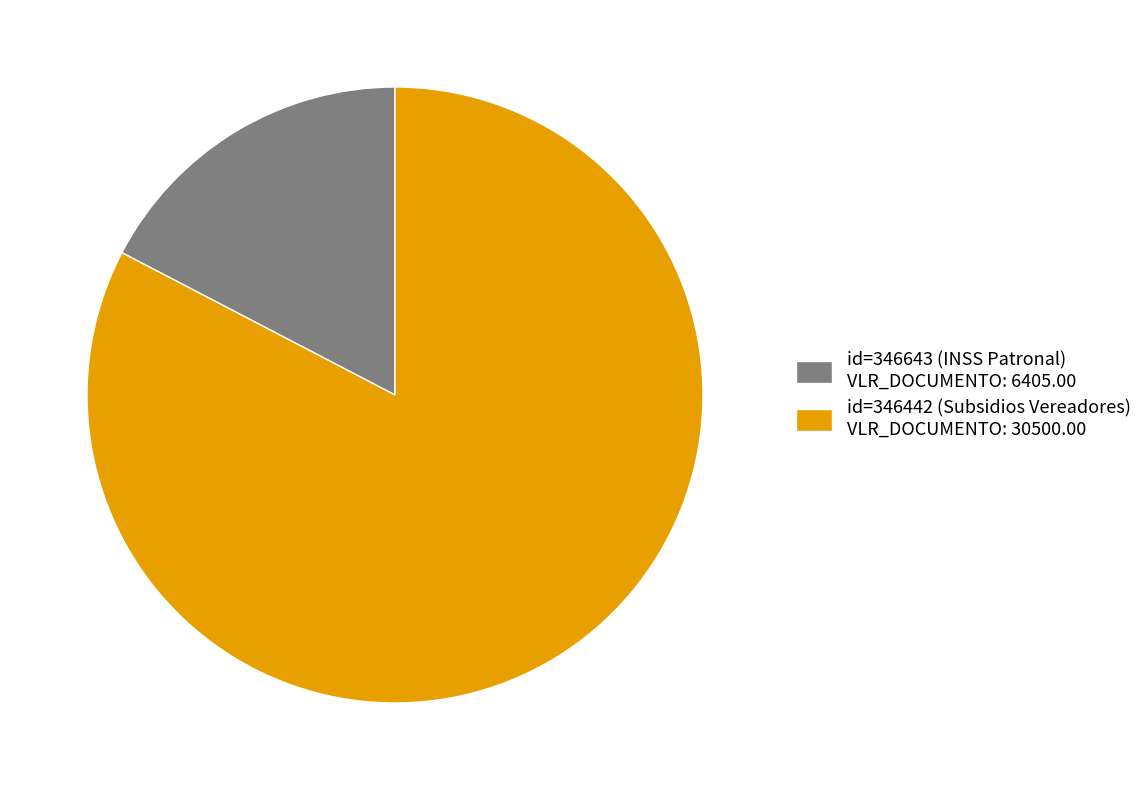

Does id=346643 (INSS Patronal) VLR_DOCUMENTO: 6405.00 represent more than half of the total?

No